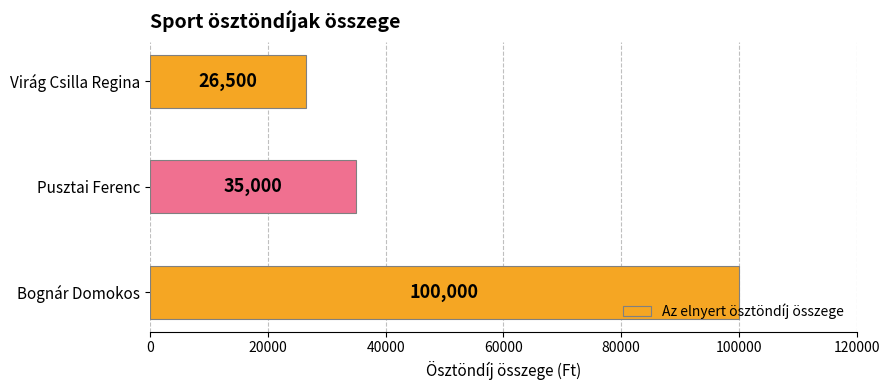

Rank the categories by value from lowest to highest.

Virág Csilla Regina, Pusztai Ferenc, Bognár Domokos